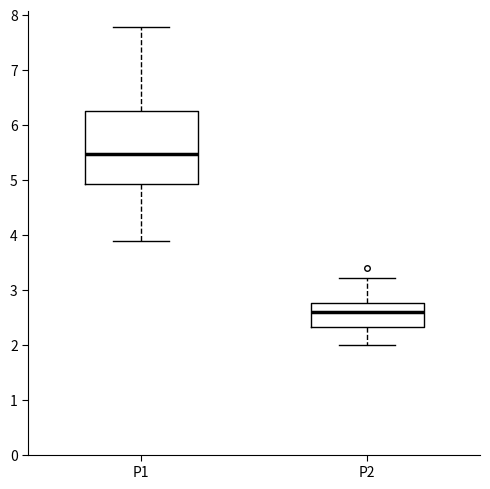

Where does the lower whisker of the box for P1 end on the y-axis? The values are not printed on the chart, so give them approximately, as read against the axis.

3.9